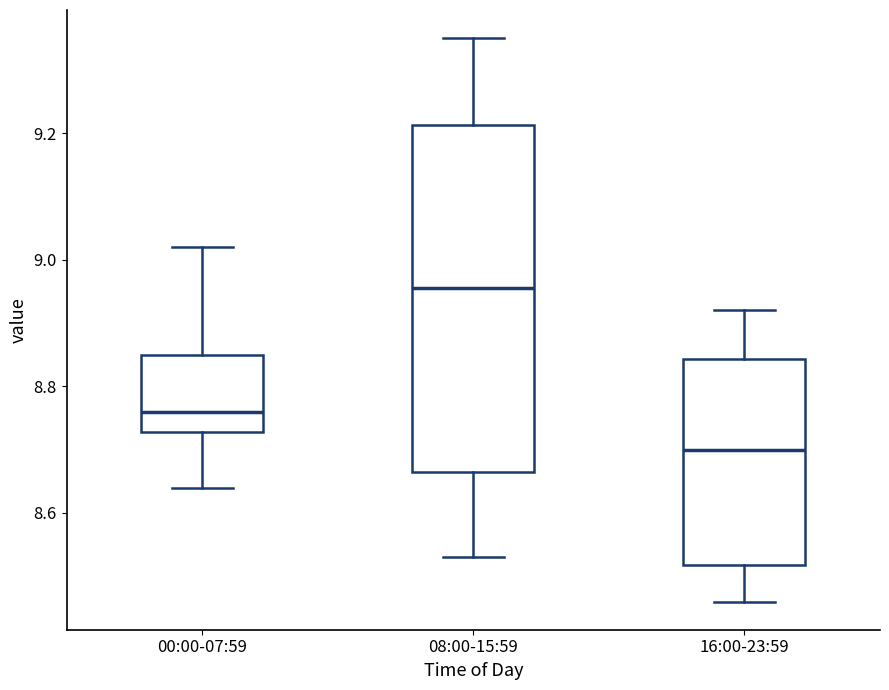

Which box has the lowest median line?

16:00-23:59